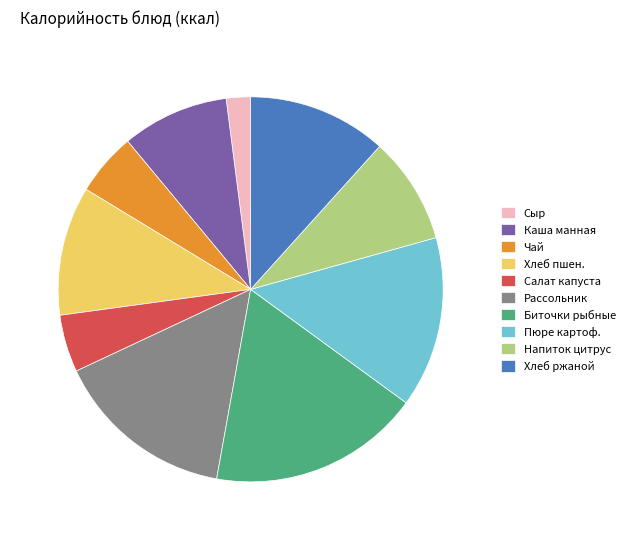

Combined, do Хлеб ржаной and Пюре картоф. account for over 50%?

No